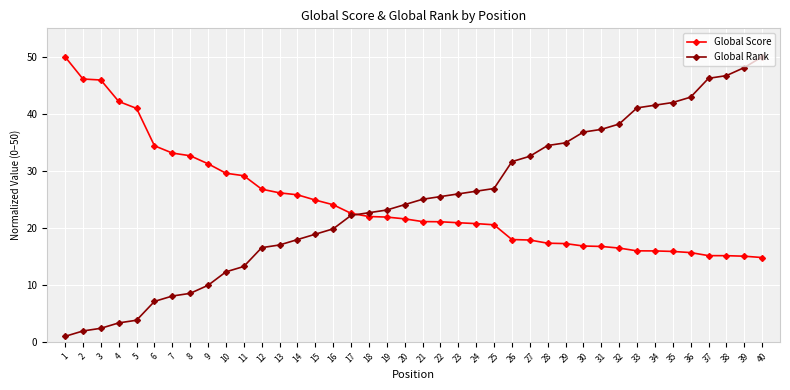

The Global Score series shows 54.8 at 8. True or false?

False